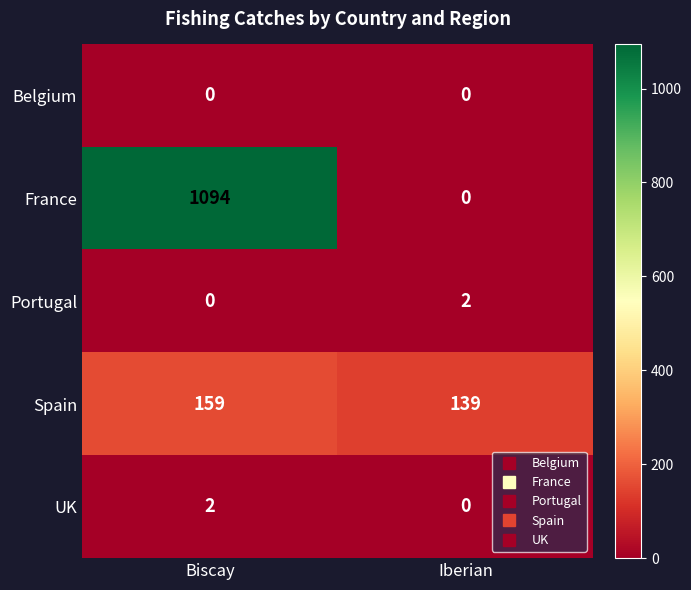

Which series changed the most between Biscay and Iberian?

France